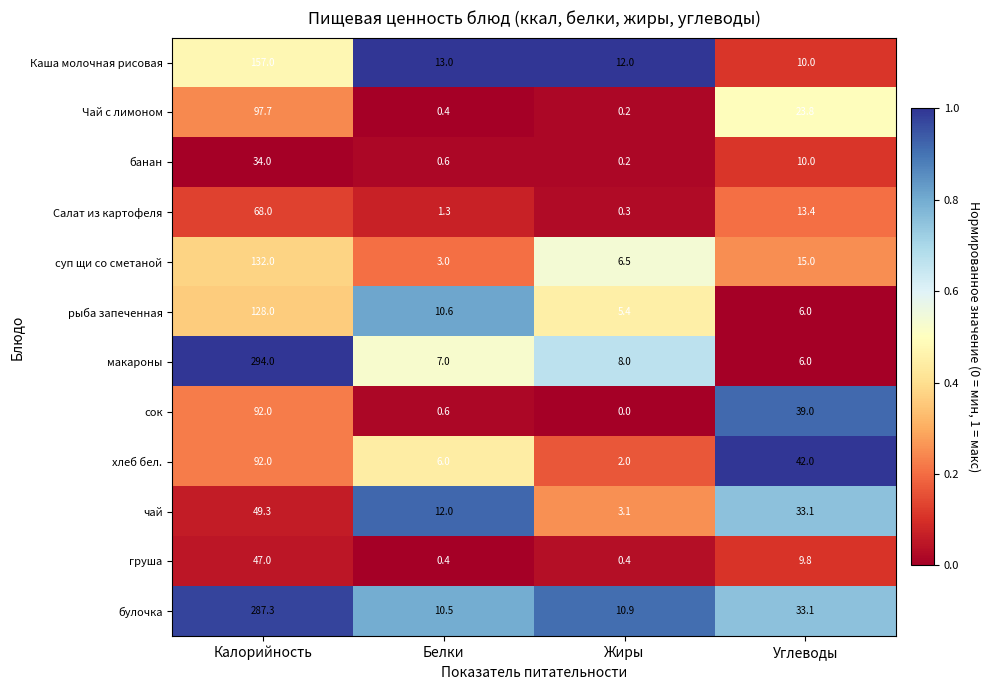

At how many categories does at least one series exceed 0?

4